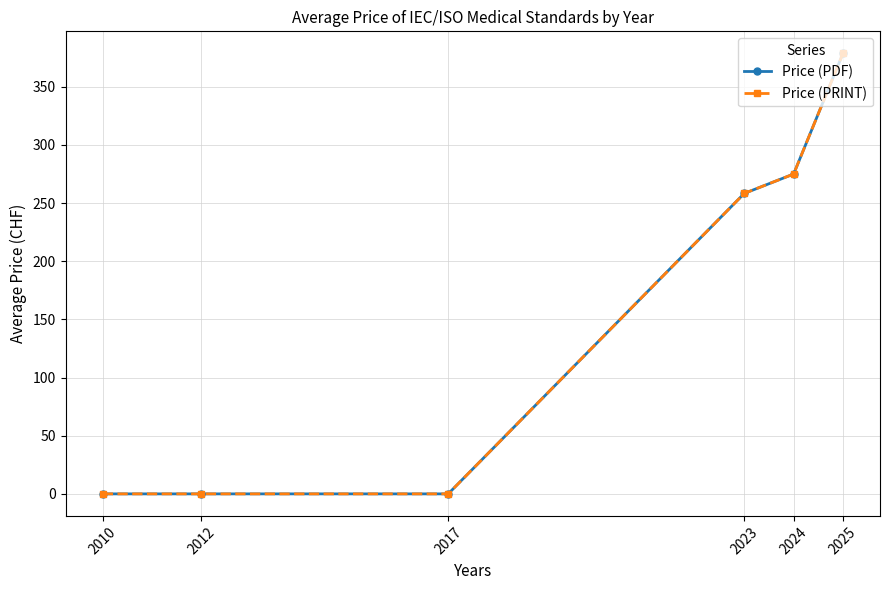

True or false: Price (PRINT) and Price (PDF) cross at least once.

False